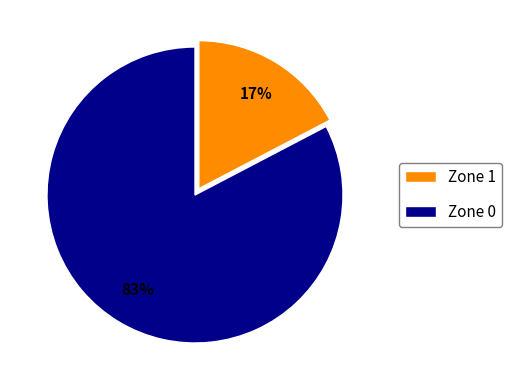

Do Zone 1 and Zone 0 together represent more than half of the pie?

Yes